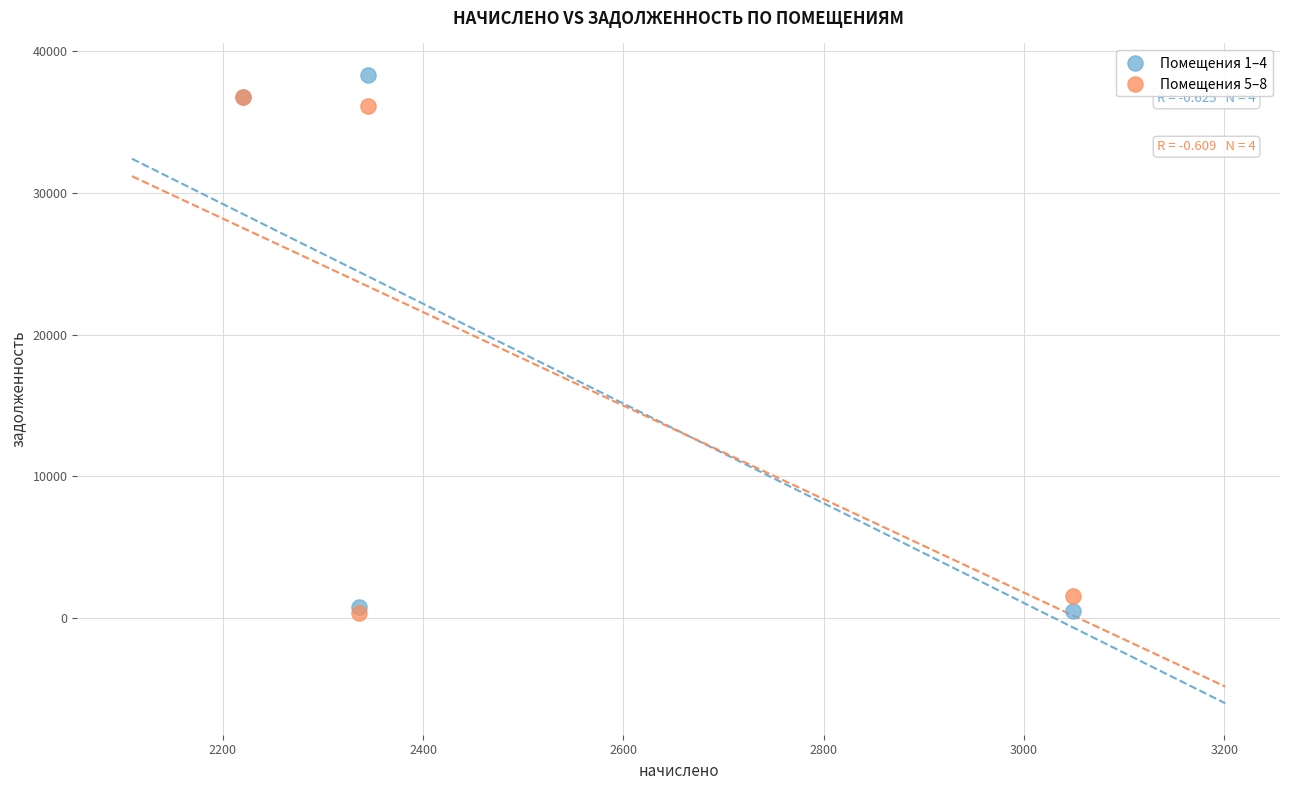

Which series contains the highest Y value?

Помещения 1–4